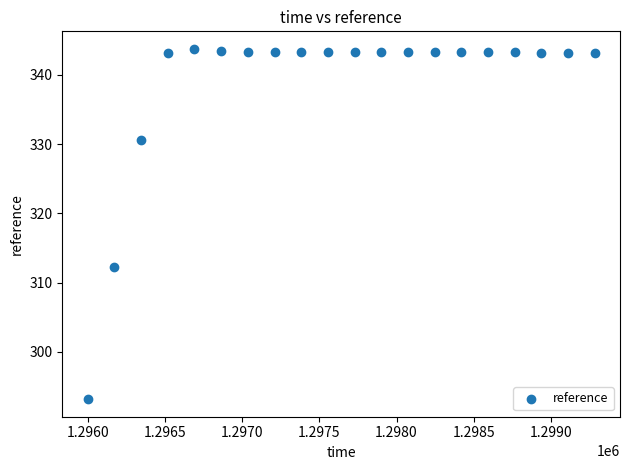

What is the range of X values (max minus min)?

3283.2